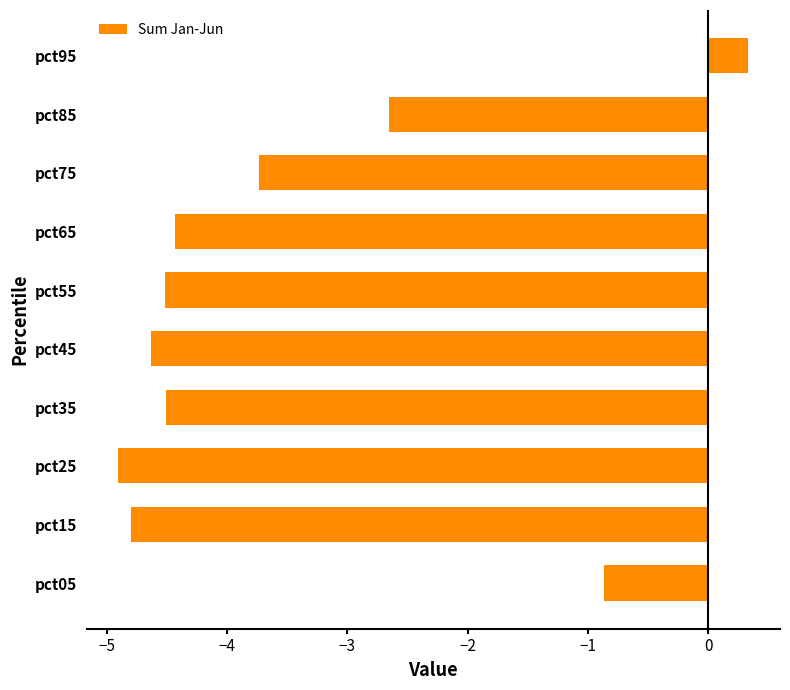

How many bars are there in total?

10